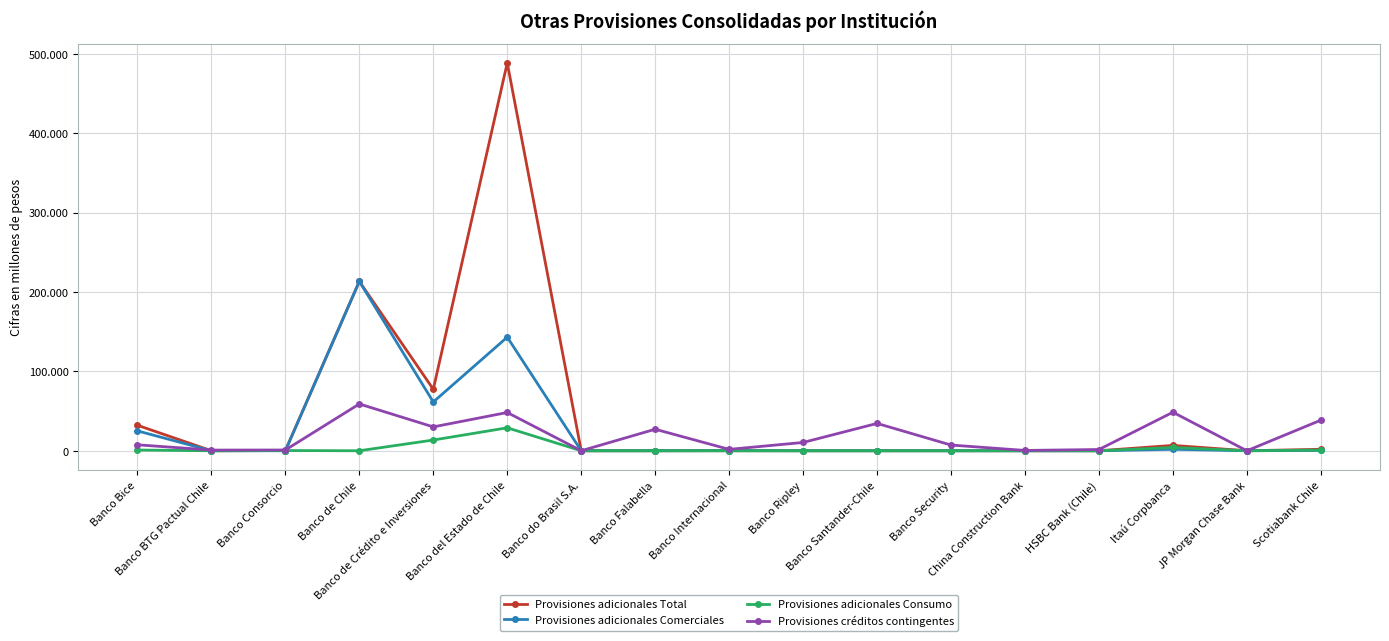

What are all the series names shown in the legend?

Provisiones adicionales Total, Provisiones adicionales Comerciales, Provisiones adicionales Consumo, Provisiones créditos contingentes